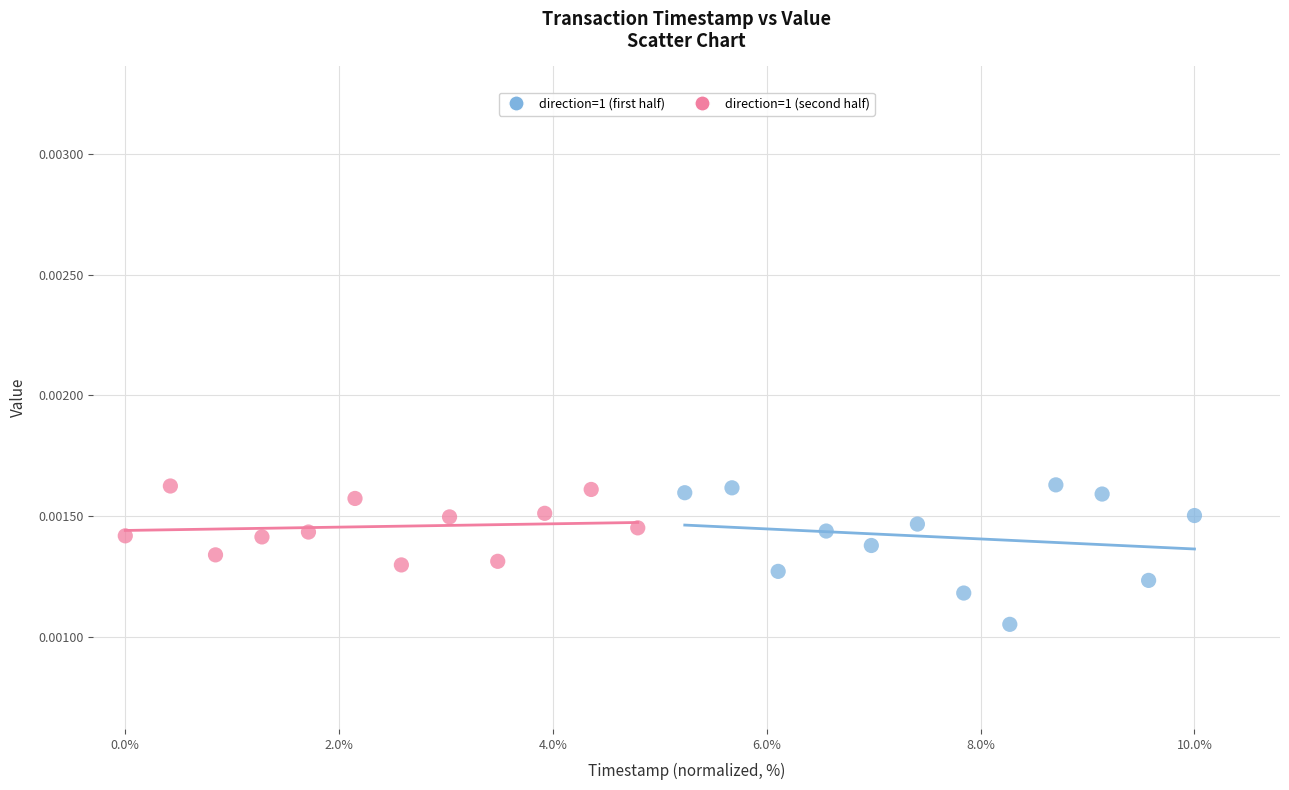

What are all the series names shown in the legend?

direction=1 (first half), direction=1 (second half)